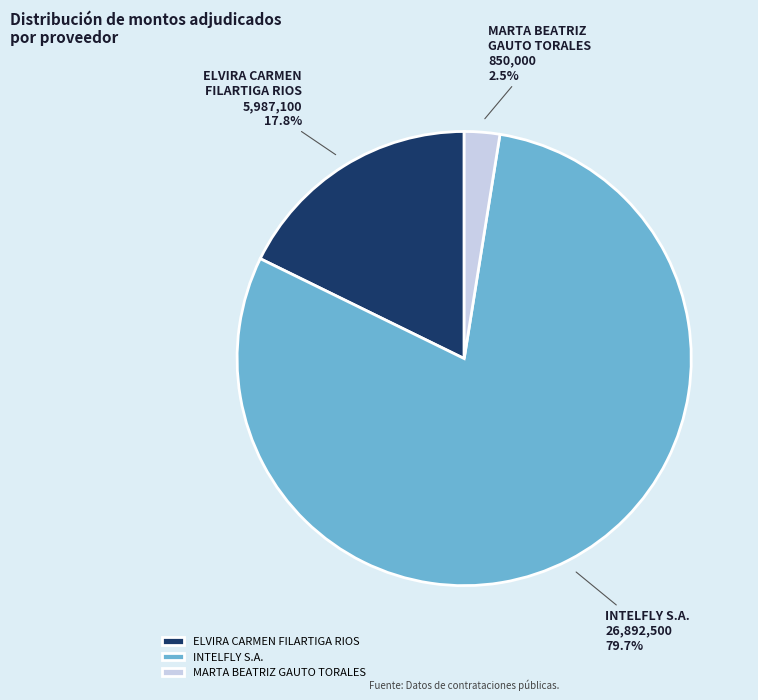

Count the number of slices in the pie.

3